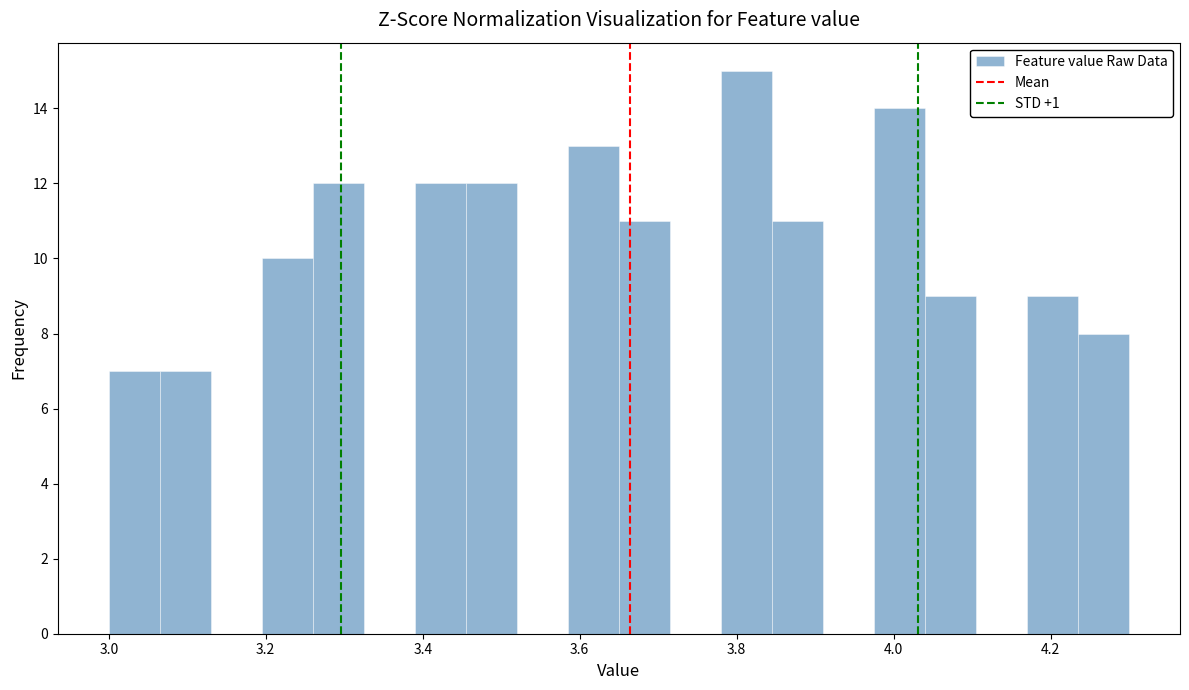

Read against the x-axis, roughly where is the centre of the tallest bar?

3.82